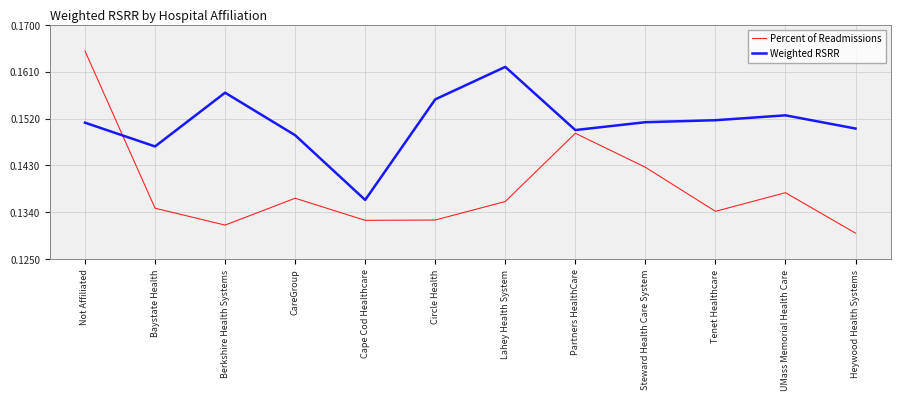

What is the total value across all series at Cape Cod Healthcare?

0.3